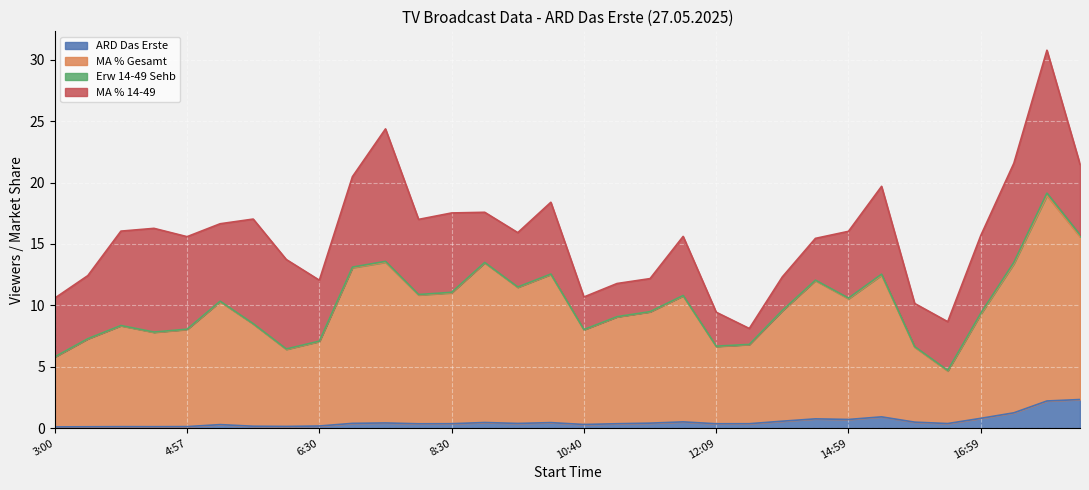

What is the highest value of the ARD Das Erste series?

2.3